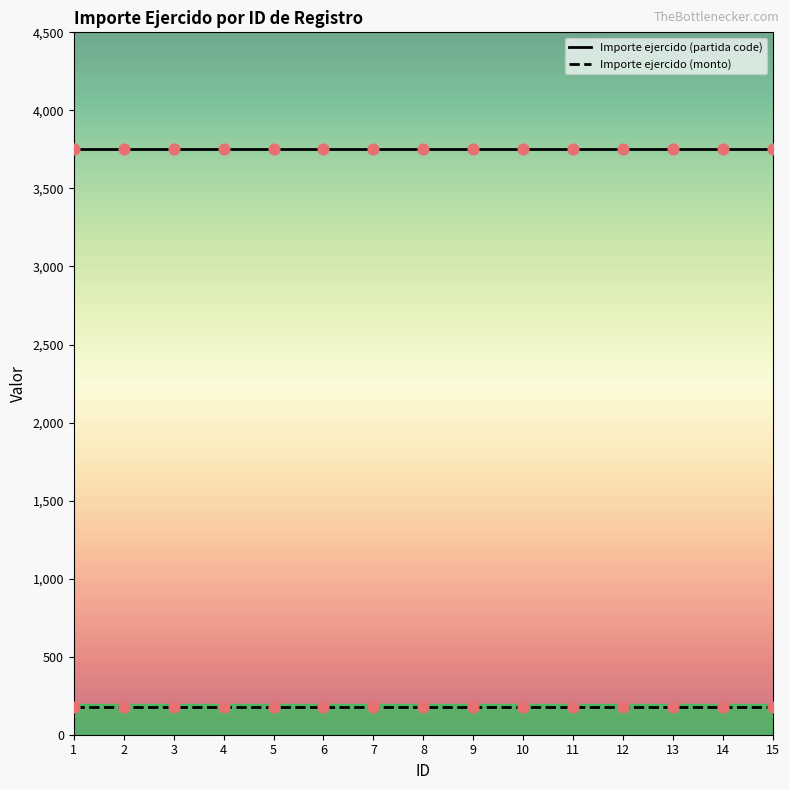

What are all the series names shown in the legend?

Importe ejercido (partida code), Importe ejercido (monto)